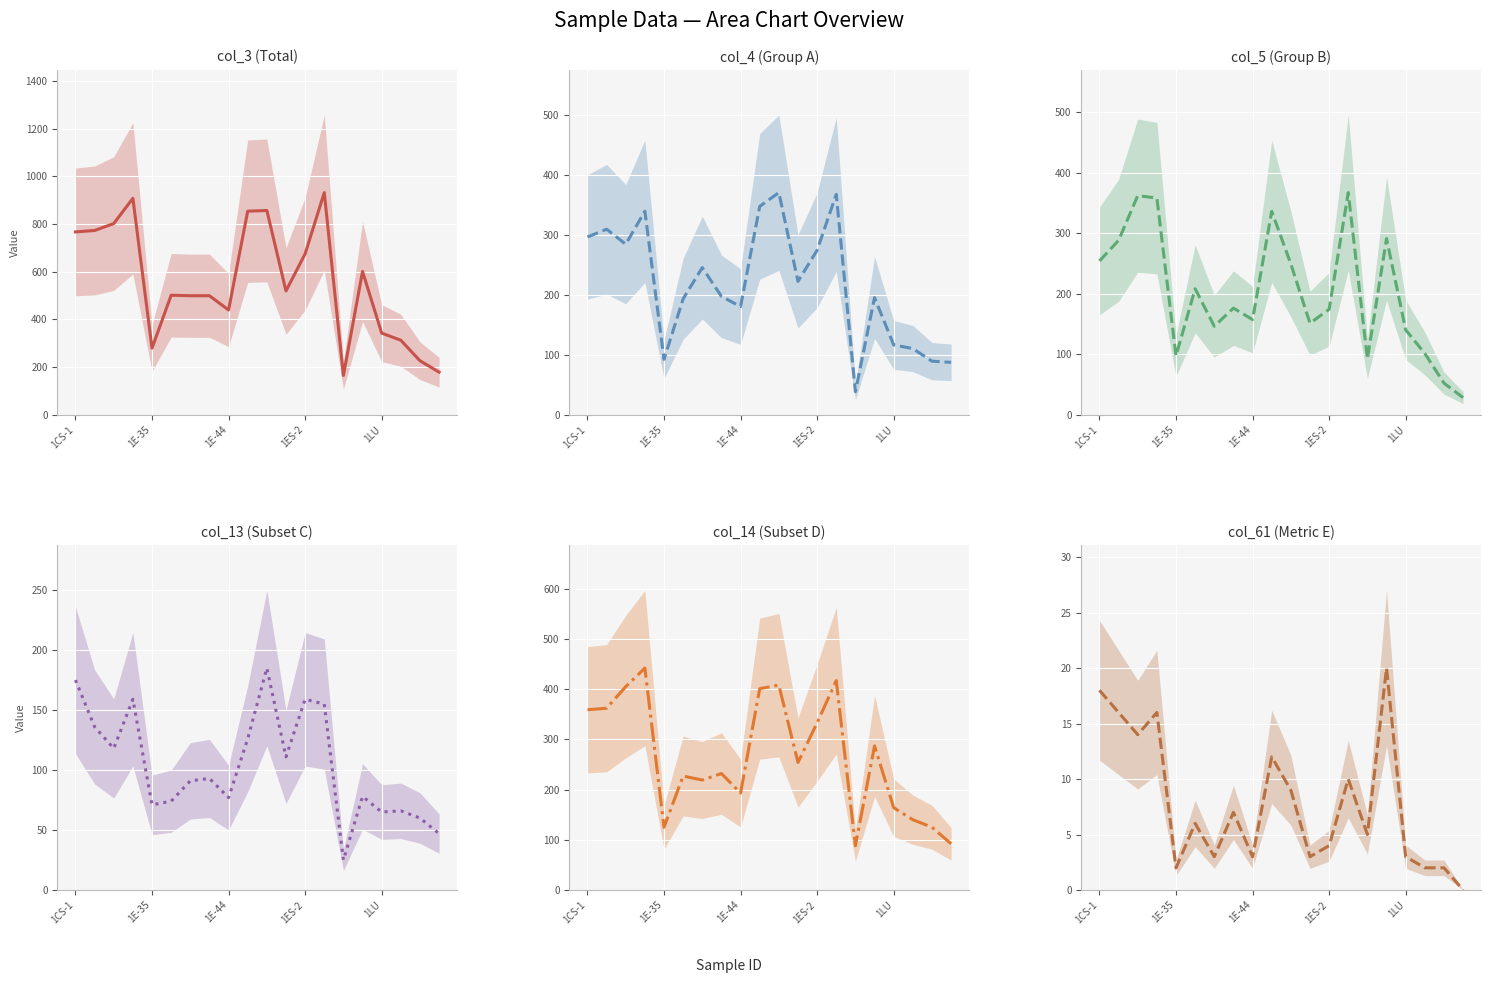

Which series has the widest spread of values?

col_3